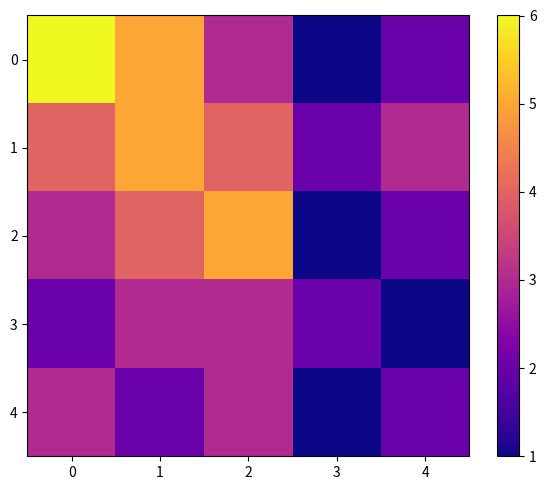

What is the difference between the highest and lowest values at 0?

4